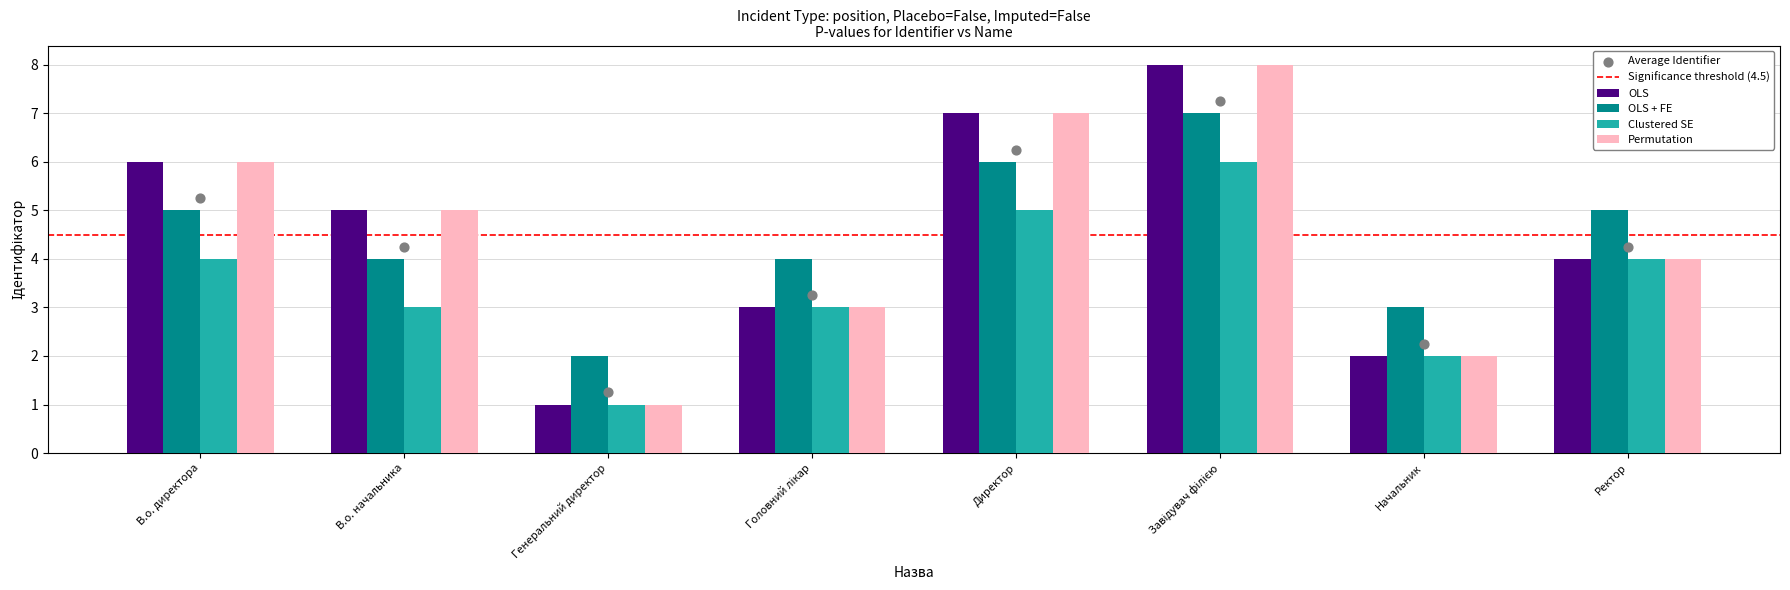

Which series has the largest total across all categories?

OLS